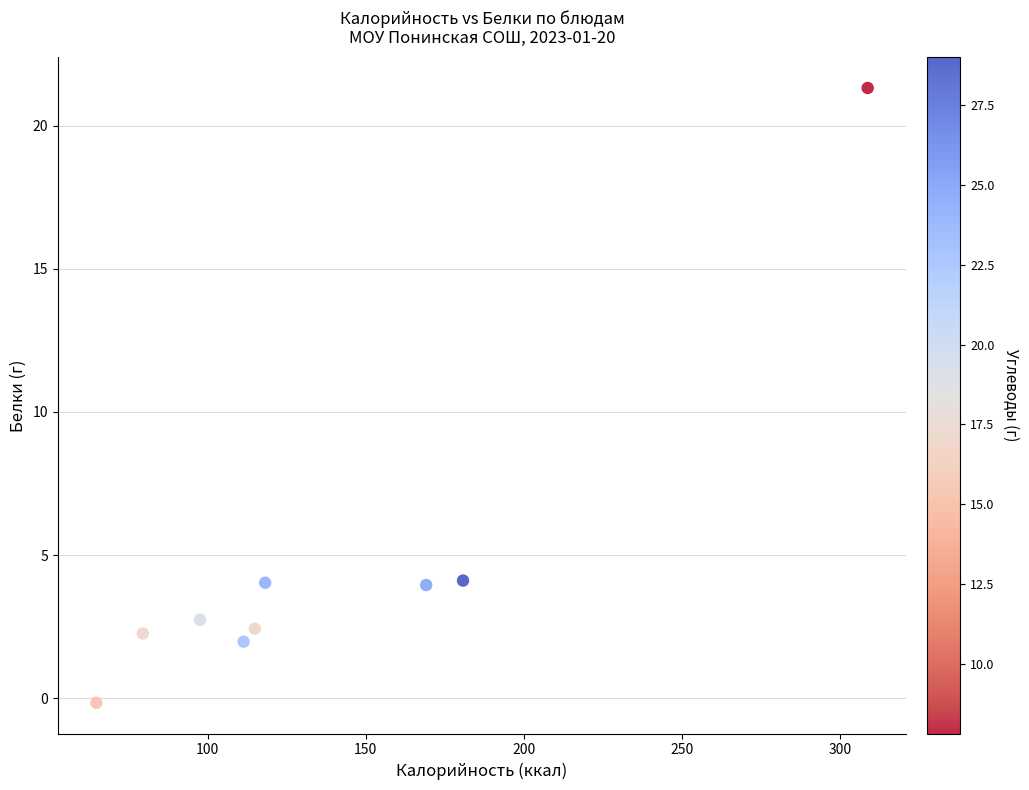

What is the average X value?

138.3